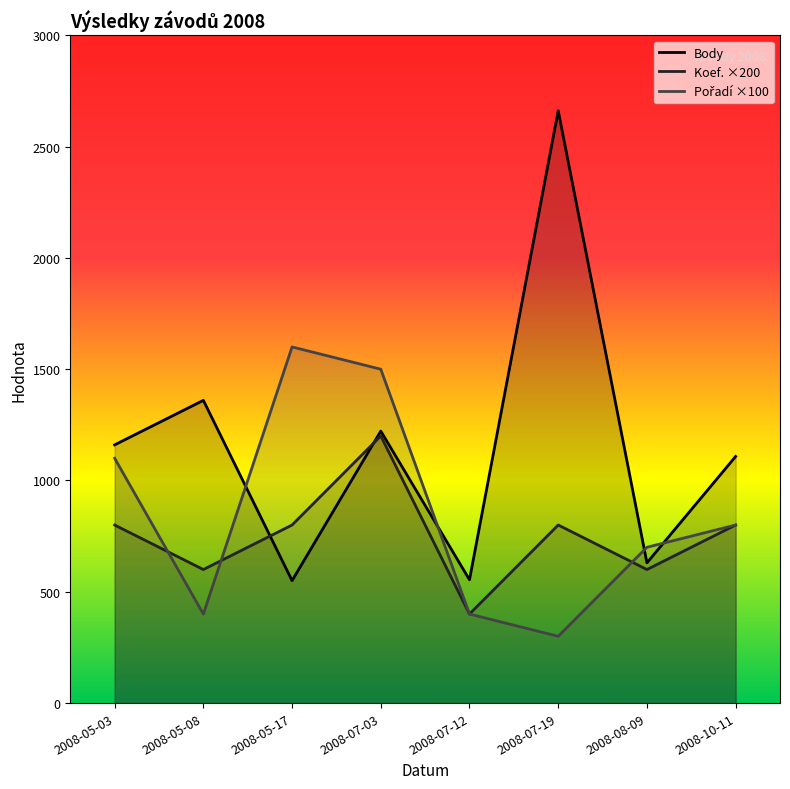

What is the value of the Koef. point at the 6th from the left?

800